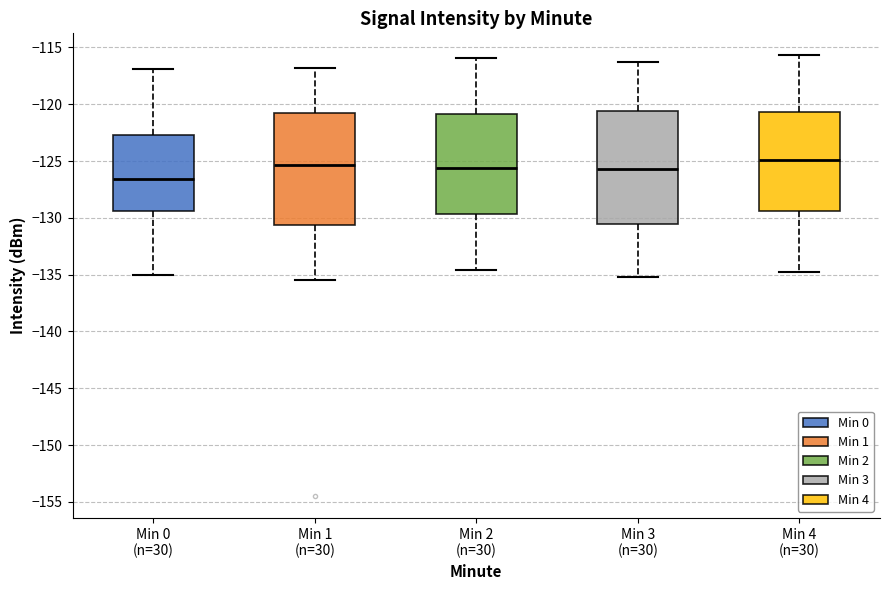

Where does the median line of the box for Min 4 (n=30) sit on the y-axis? The values are not printed on the chart, so give them approximately, as read against the axis.

-125.0